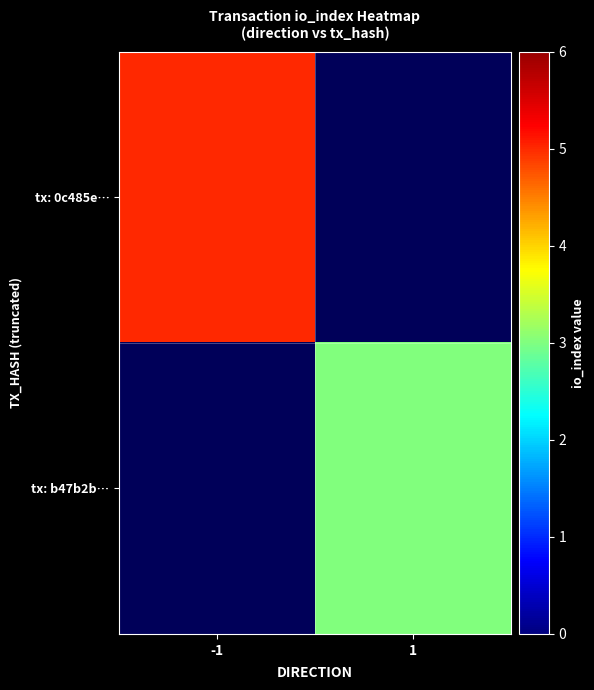

How many categories are shown in the chart?

2